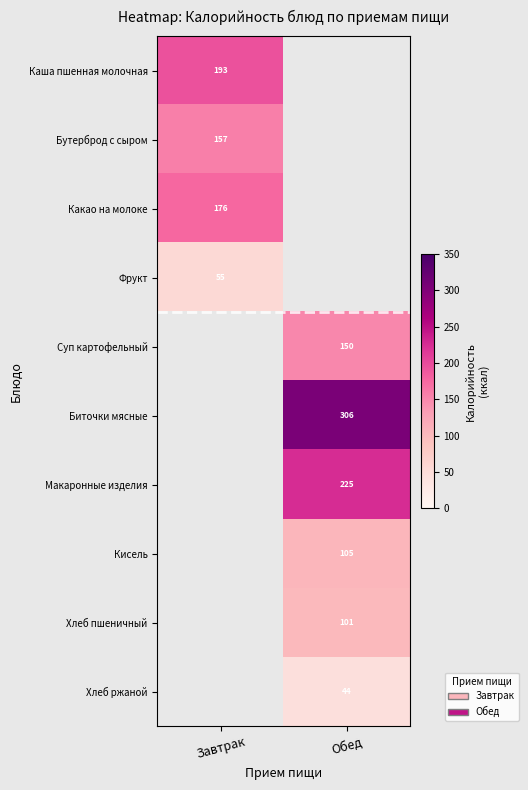

What is the minimum value shown in the chart?

44.0